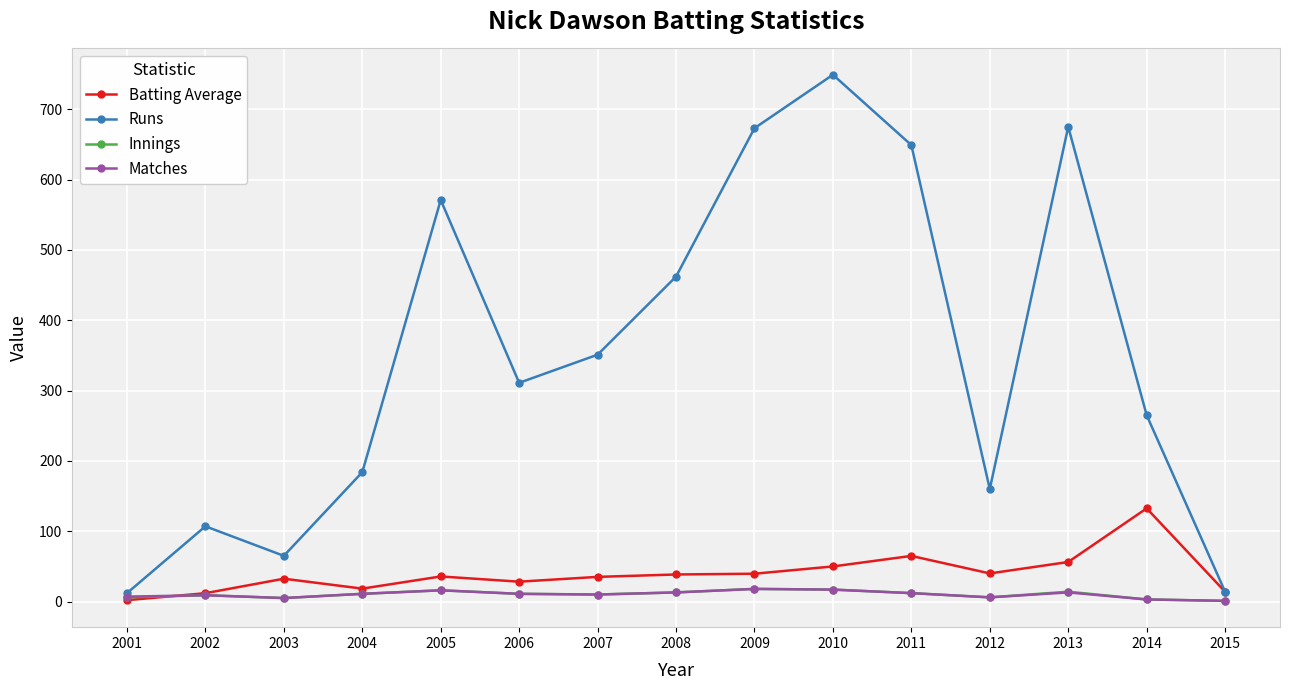

True or false: Matches has more than 2 interior local peaks.

True